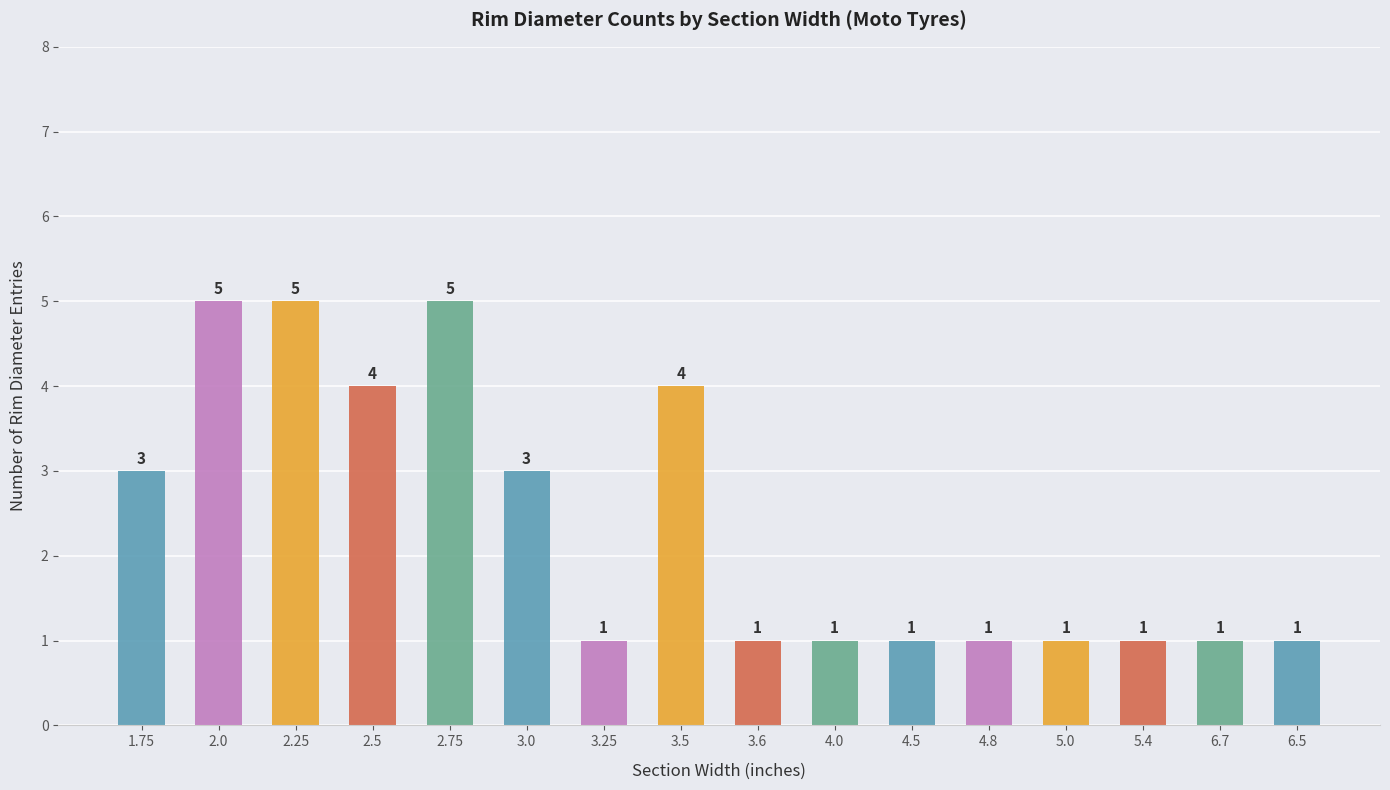

How many values are between 1 and 4?

13